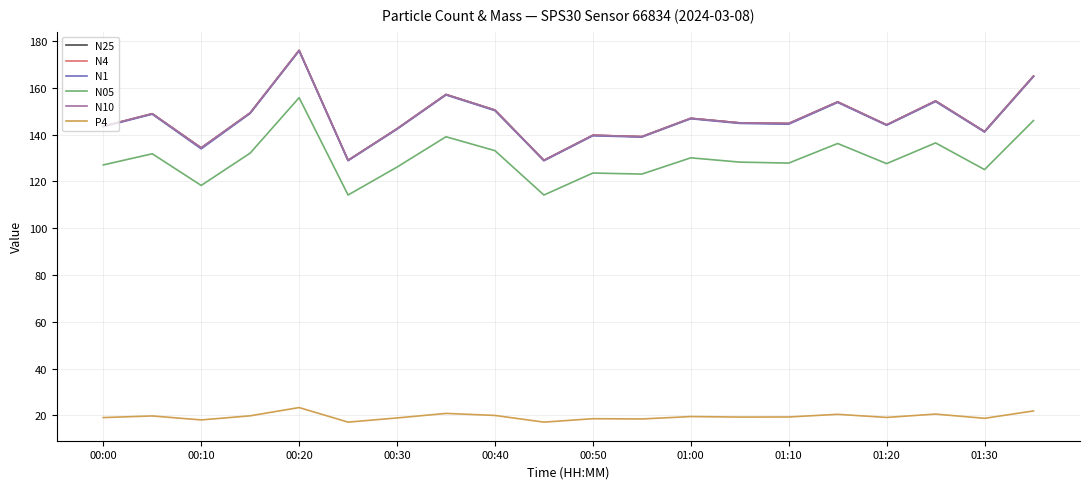

What is the value of the P4 point at the 3rd from the left?

18.0